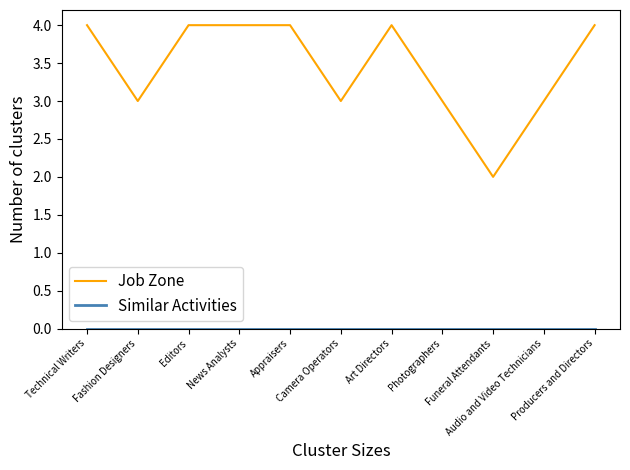

Between Camera Operators and Art Directors, which series saw the biggest shift?

Job Zone